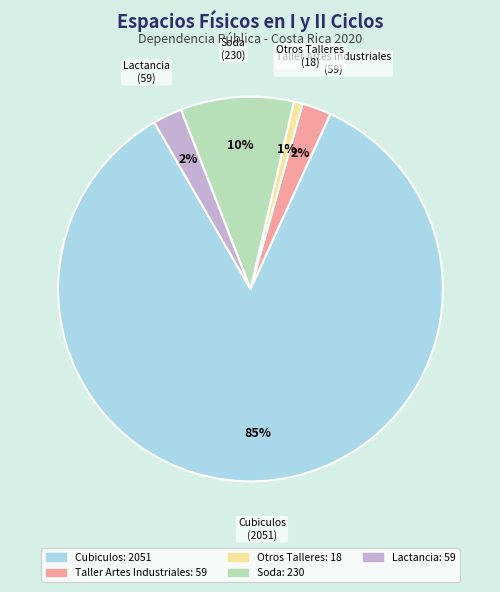

Which category has the biggest portion of the pie?

Cubiculos